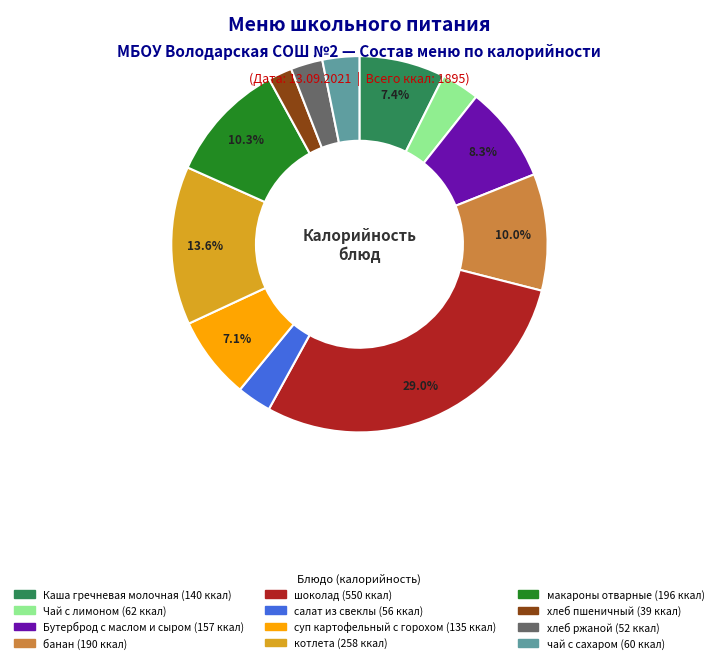

What percentage is the чай с сахаром slice, to the nearest percent?

3%